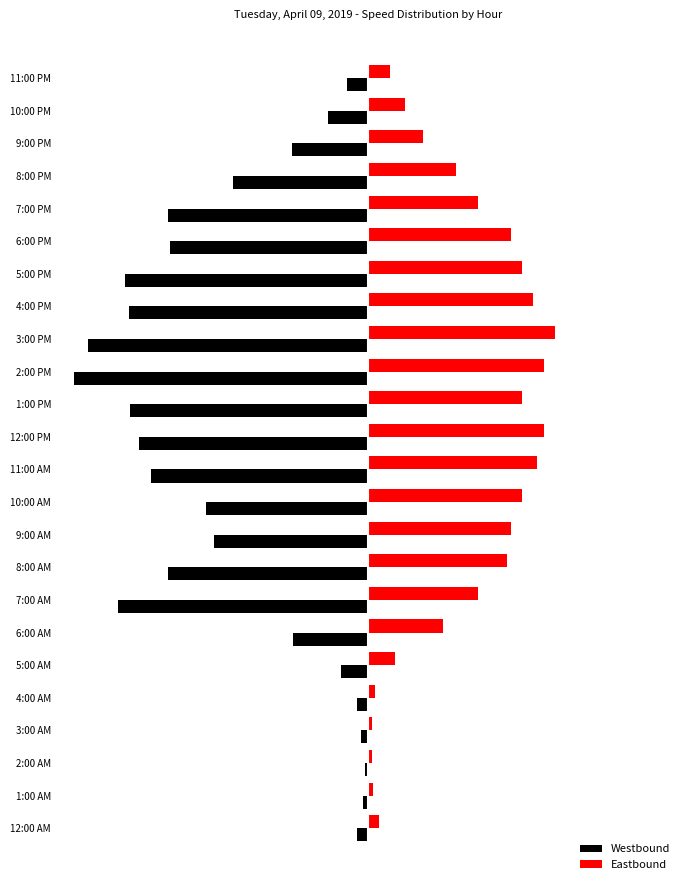

What are all the series names shown in the legend?

Westbound, Eastbound